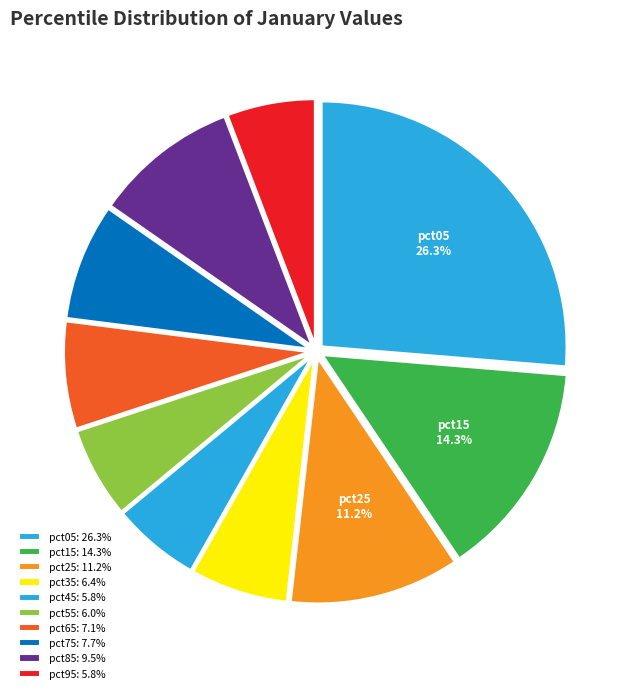

Is there any slice that represents more than half of the pie?

No